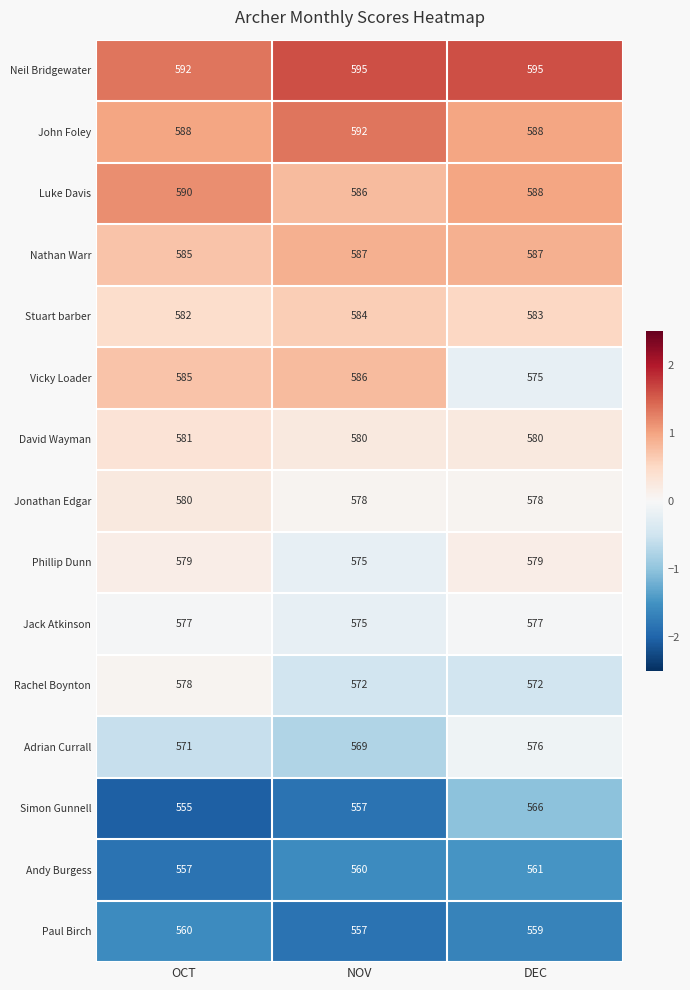

What is the sum of the Stuart barber values at NOV and DEC?

1167